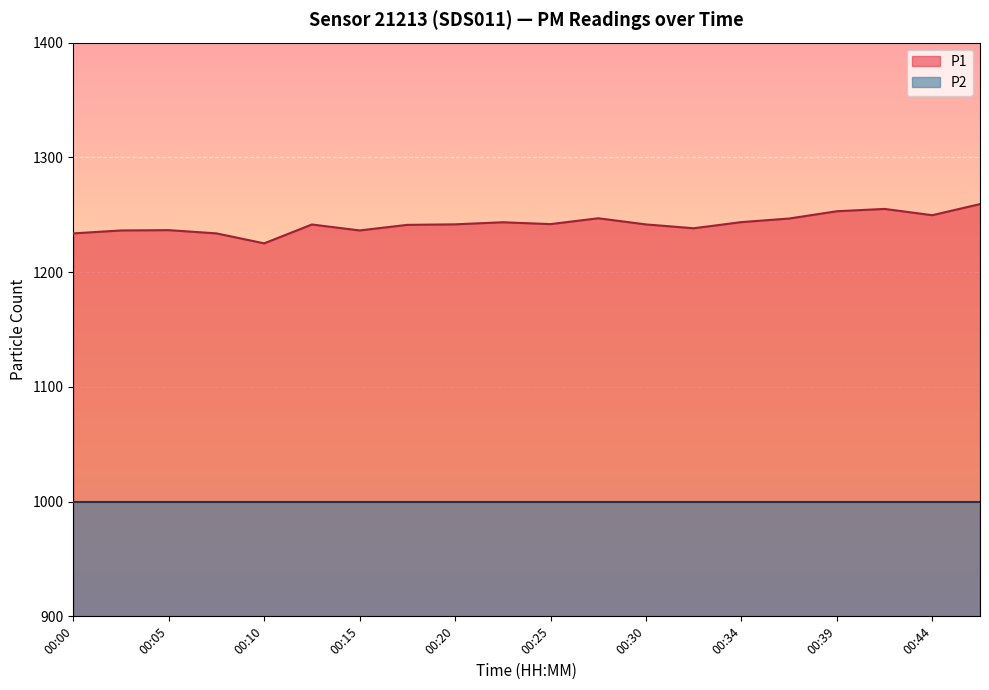

How many points are higher than both their immediate neighbors (excluding endpoints)?

5